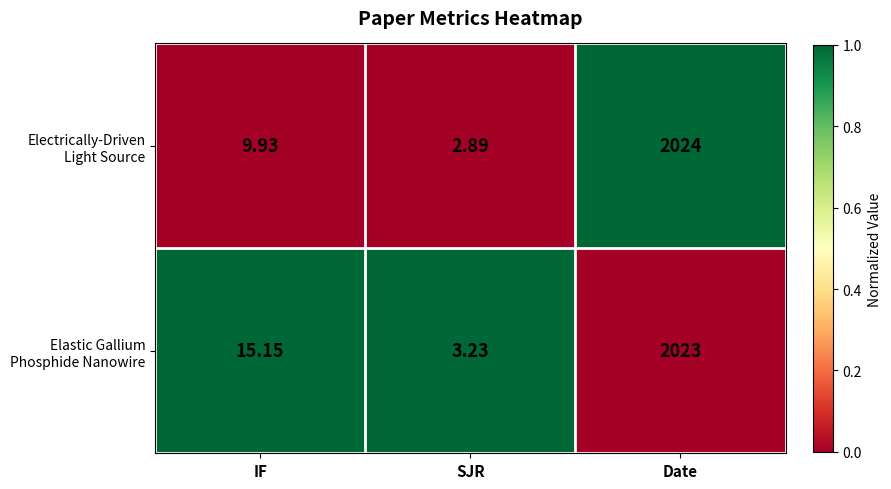

At which category is the sum across all series the highest?

Date